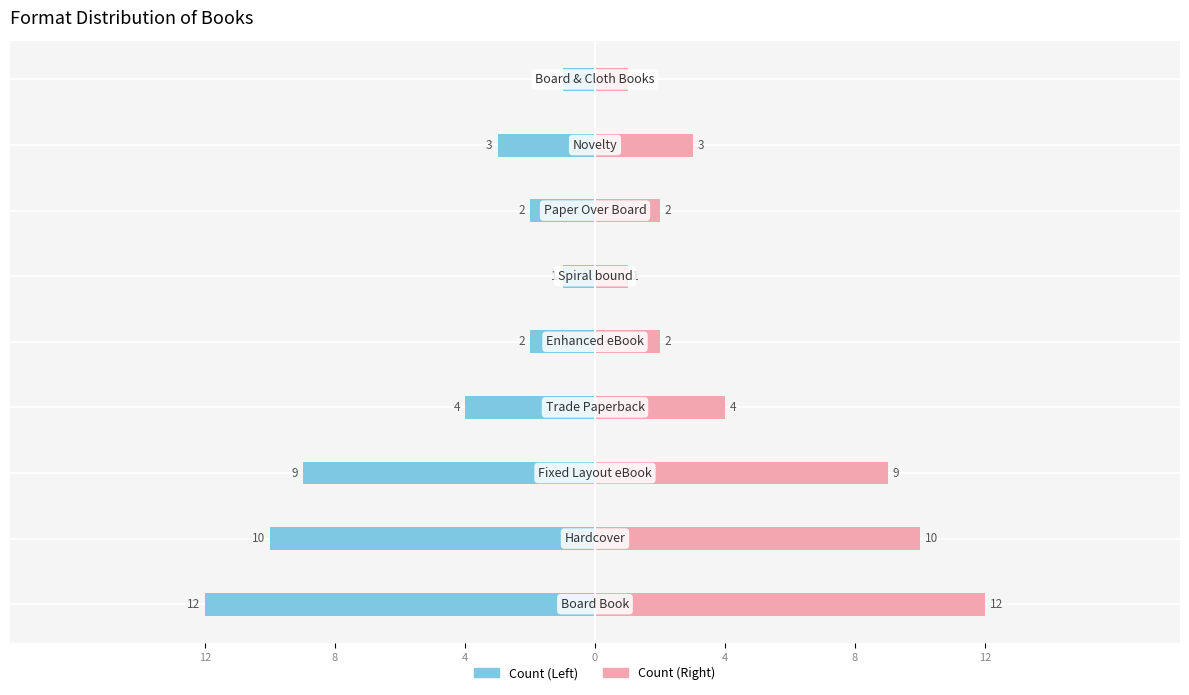

Which series changed the most between 4 and 7?

Left Count